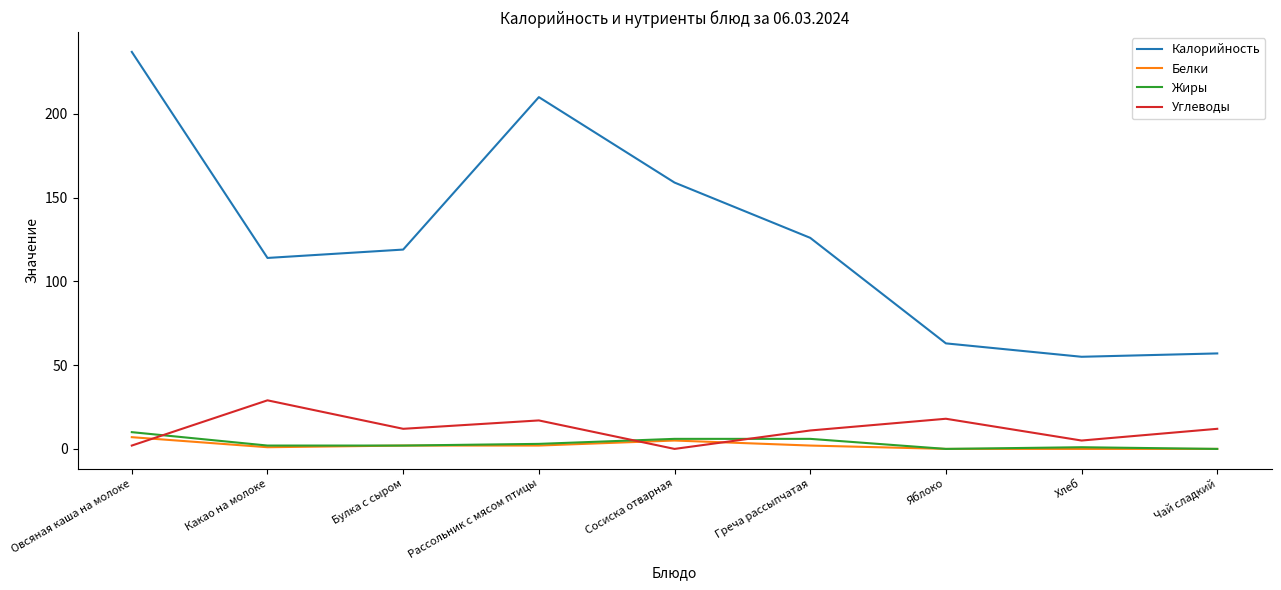

What is the greatest value displayed?

237